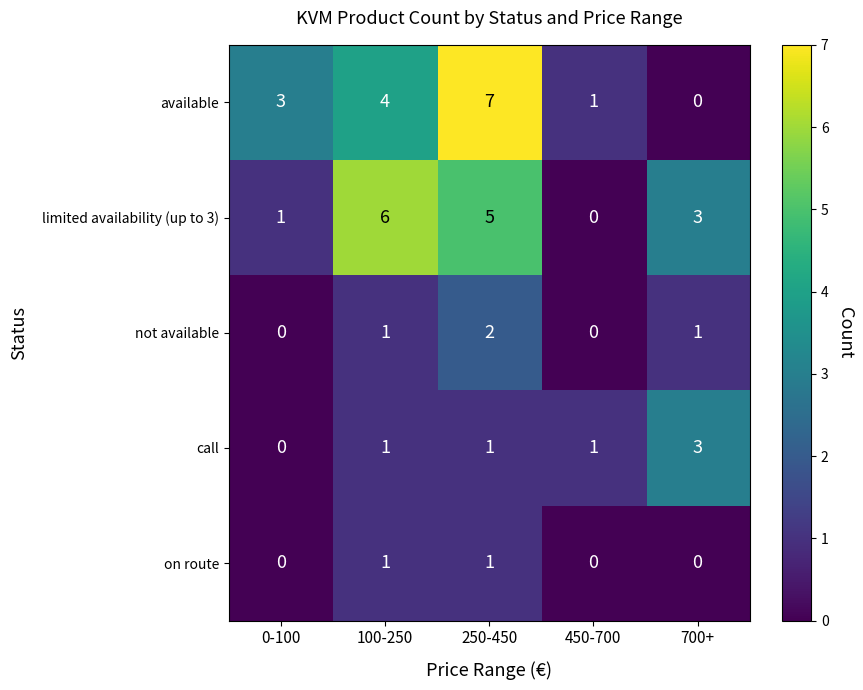

Rank the series by their maximum value, from lowest to highest.

on route, not available, call, limited availability (up to 3), available